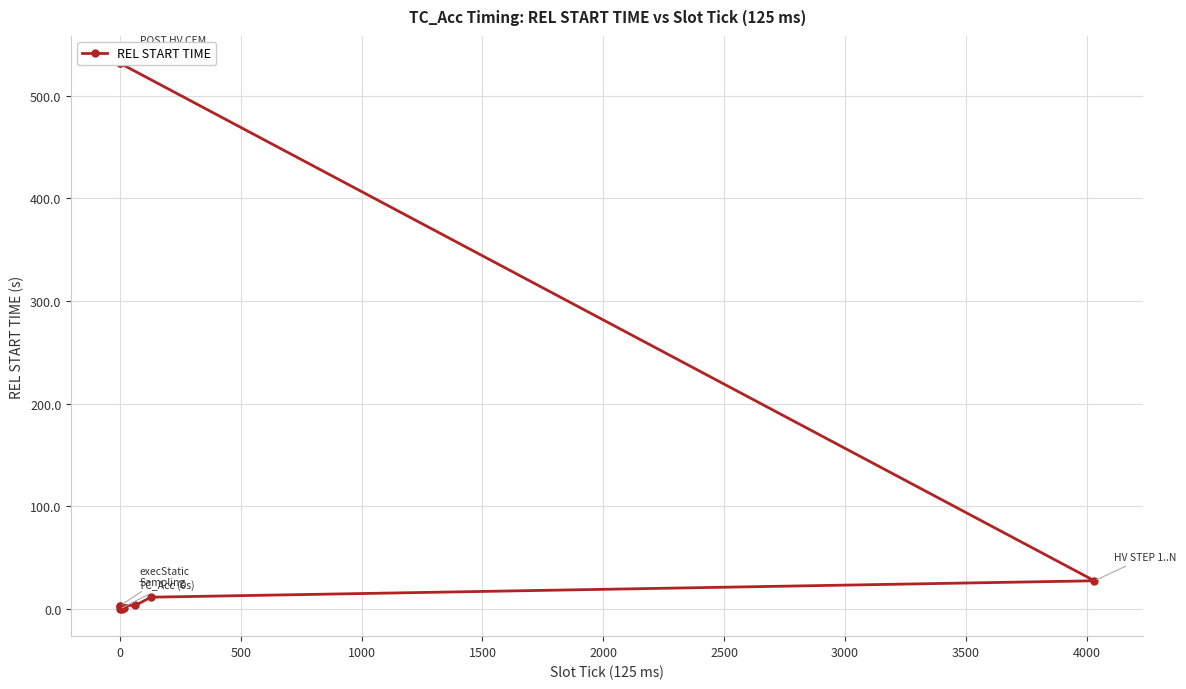

The value at 500 is 0.5. True or false?

False